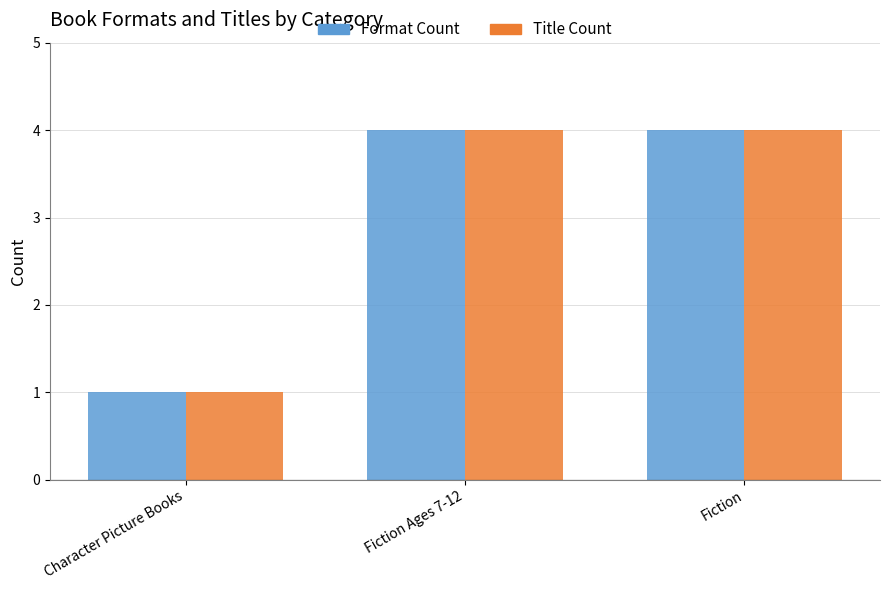

What is the total value across all series at Fiction?

8